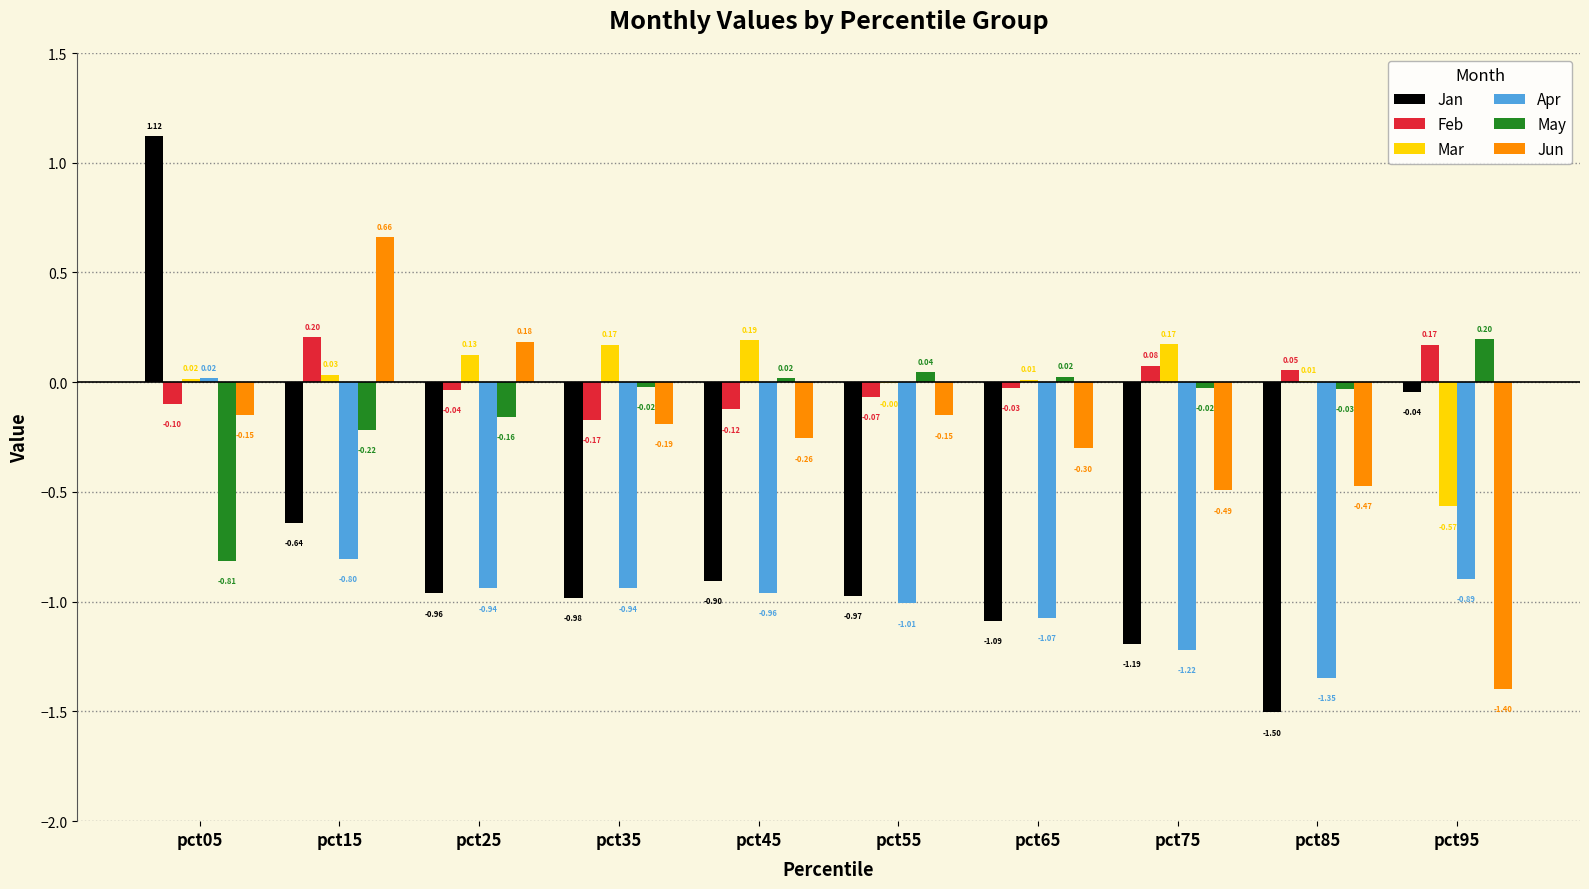

Is the value of Mar at pct55 greater than the value of Apr at pct55?

Yes